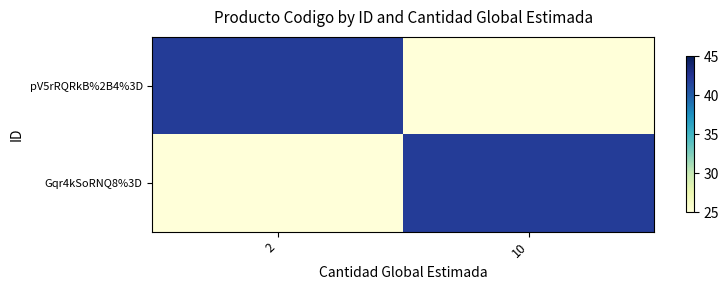

How many distinct data groups are displayed?

2